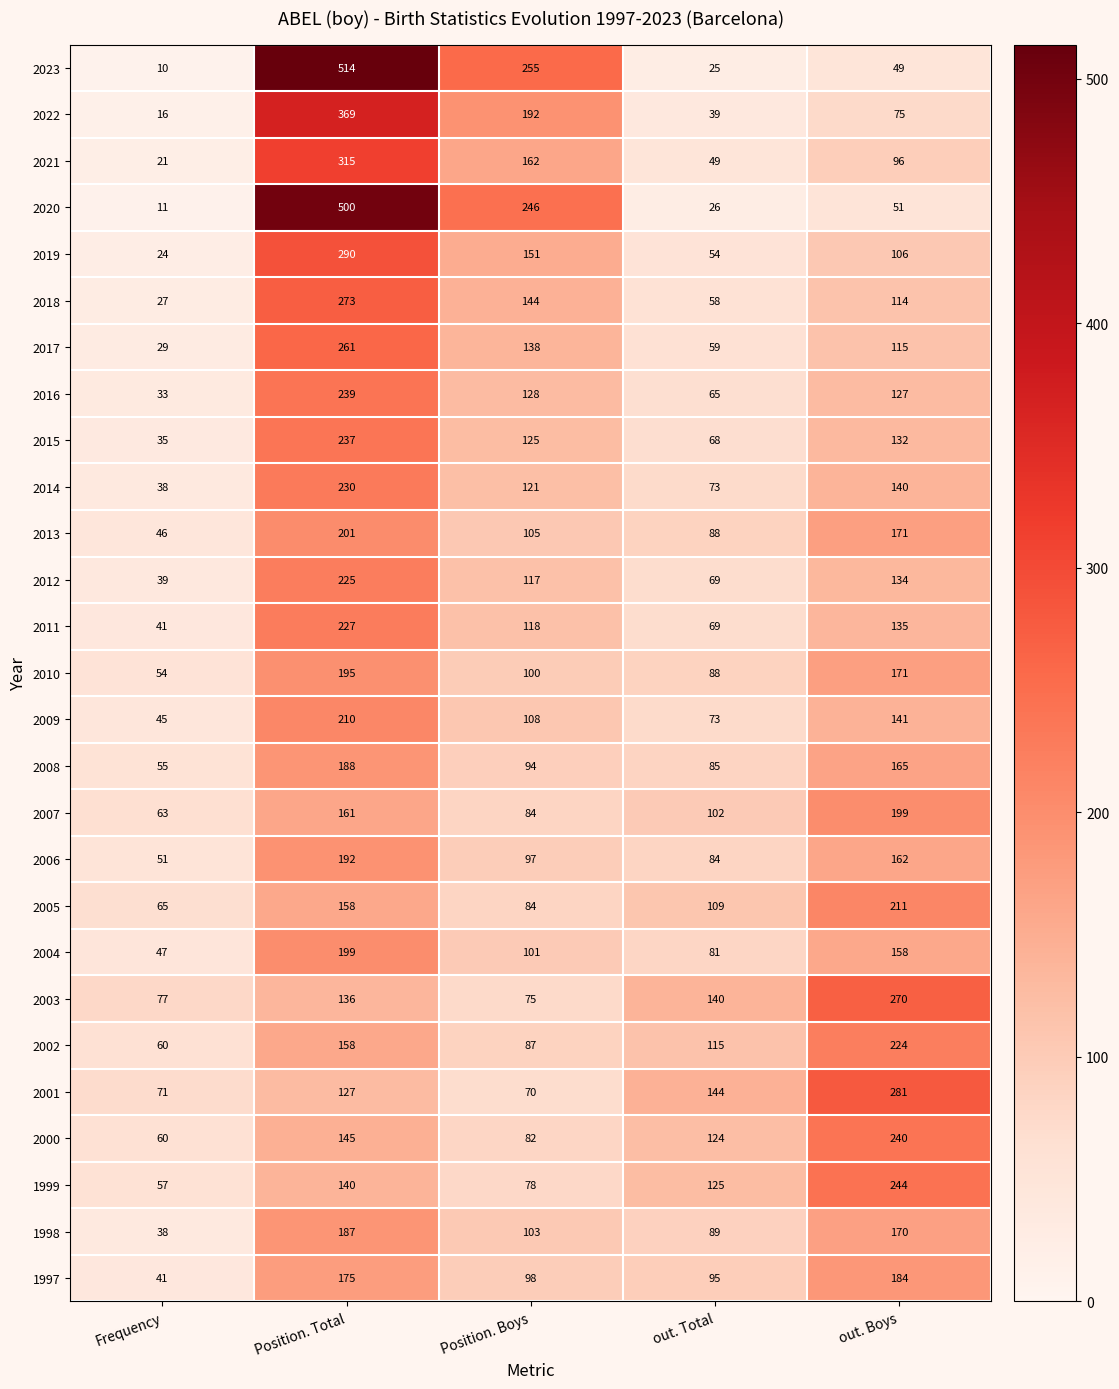

What is the average value of the 2003 series?

140